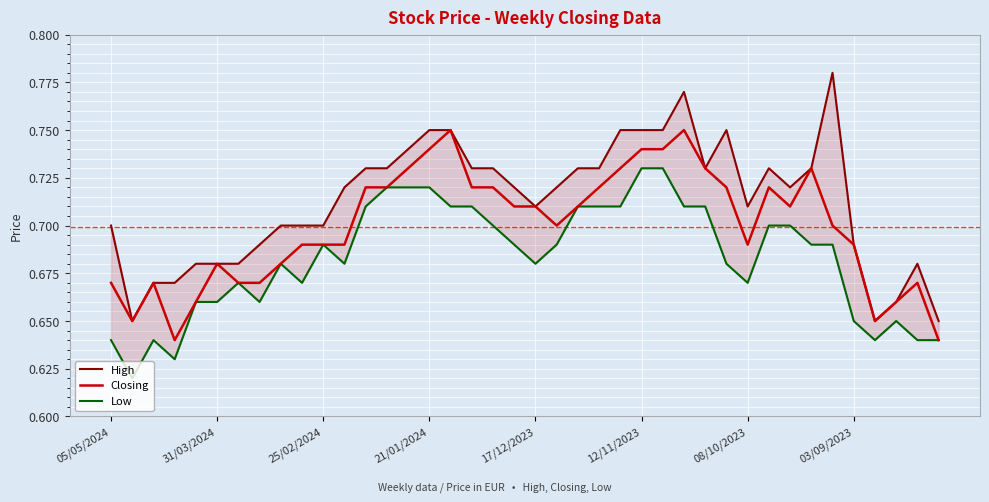

What is the sum of all Low values?

27.3